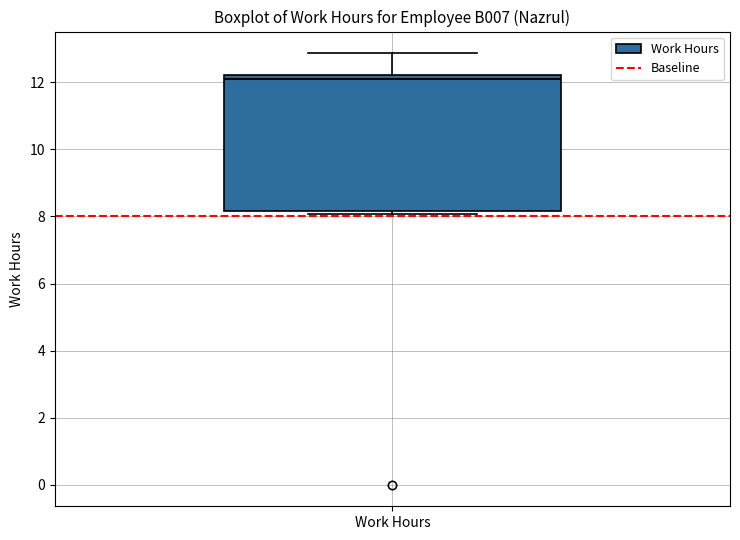

Read this box plot against the y-axis: the position of the median line, the range covered by the box, and the ends of both whiskers. The values are not printed on the chart, so give them approximately, as read against the axis.

median 12.2 (just below the box's upper edge), box 8.2 to 12.2, whiskers 8.0 to 12.8